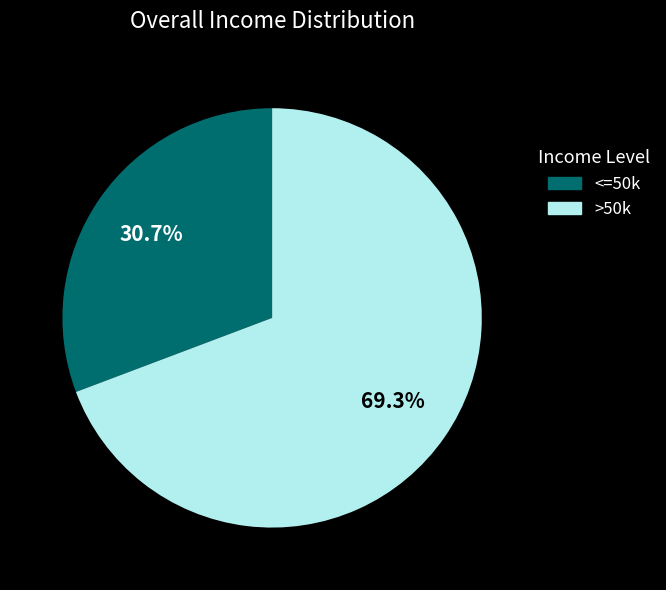

Is there any slice that represents more than half of the pie?

Yes